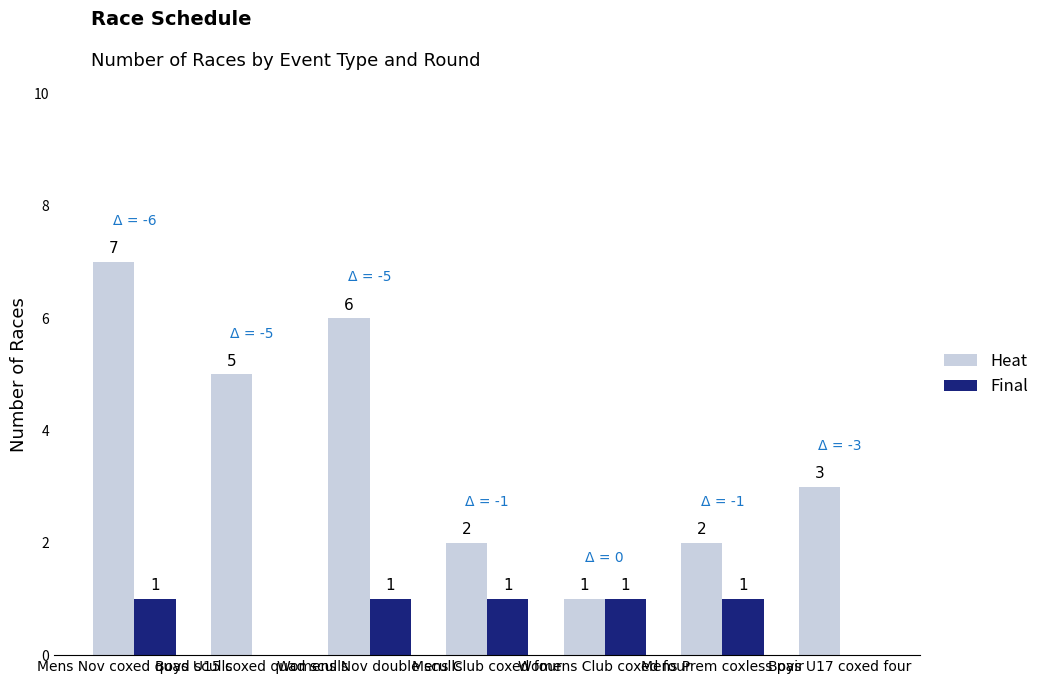

What is the maximum value shown in the chart?

7